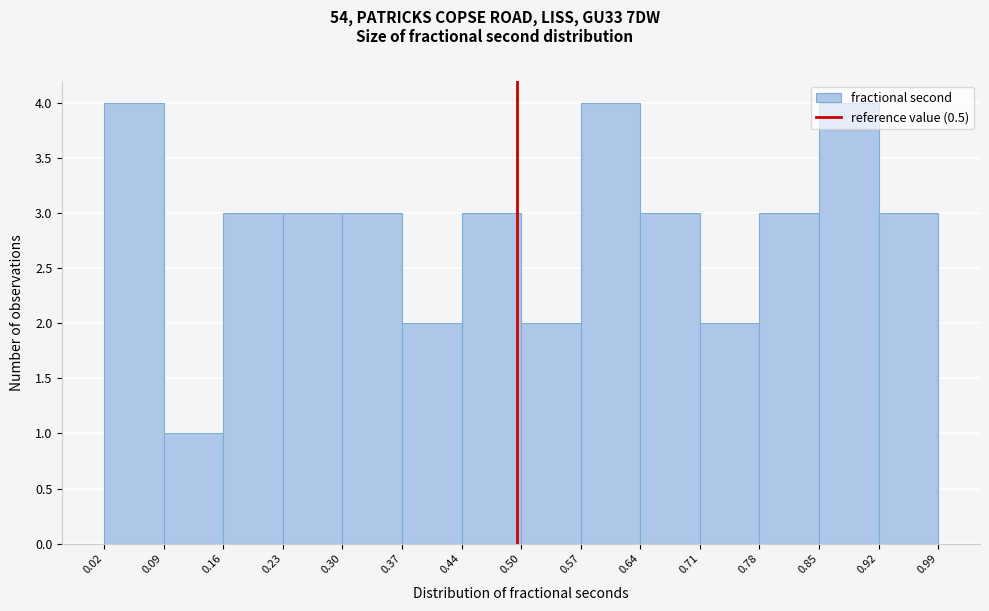

Reading left to right, transcribe this chart: for each bar, give the range it covers on the x-axis and its height. The values are not printed on the chart, so give them approximately, as read against the axis.

0.02 to 0.09: 4
0.09 to 0.16: 1
0.16 to 0.23: 3
0.23 to 0.30: 3
0.30 to 0.37: 3
0.37 to 0.44: 2
0.44 to 0.50: 3
0.50 to 0.57: 2
0.57 to 0.64: 4
0.64 to 0.71: 3
0.71 to 0.78: 2
0.78 to 0.85: 3
0.85 to 0.92: 4
0.92 to 0.99: 3